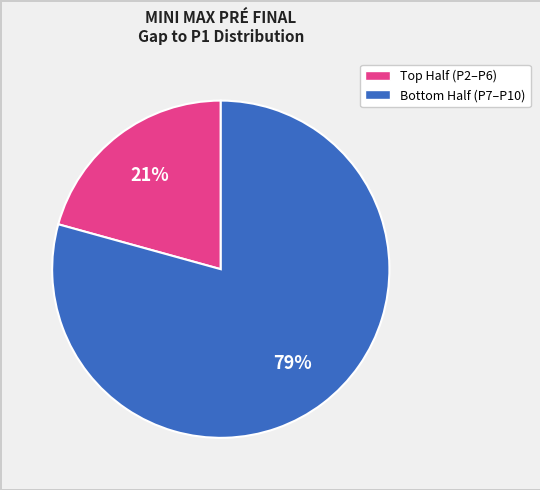

To the nearest percent, what is the average slice percentage?

50%